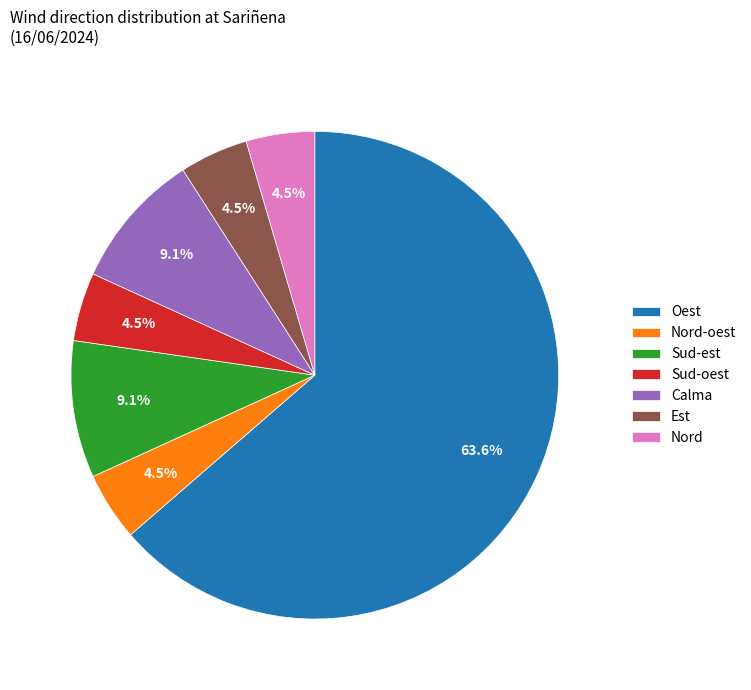

How much of the chart is everything except Nord-oest?

95.5%